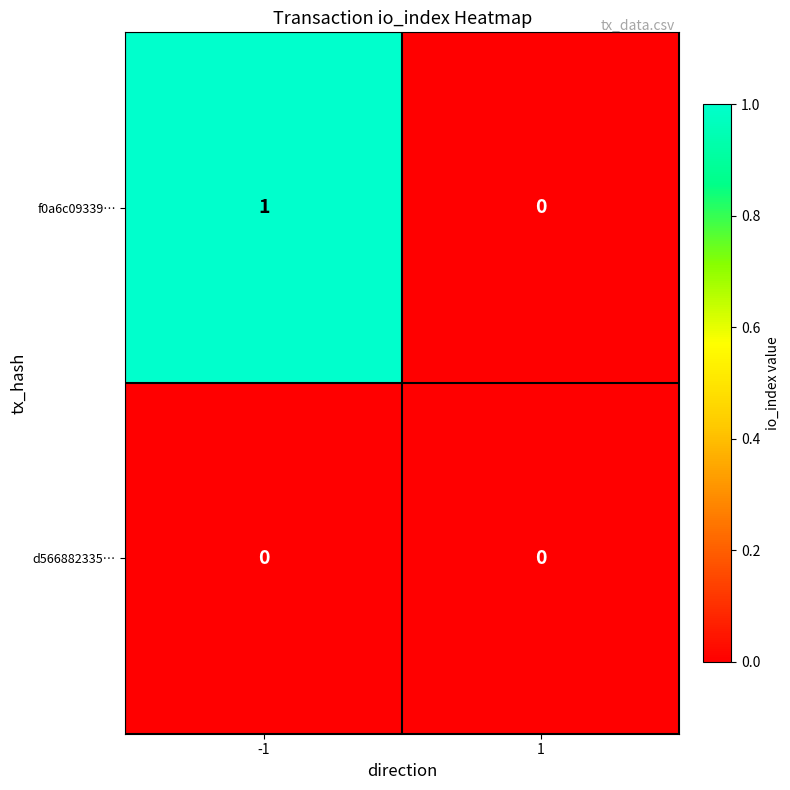

The f0a6c09339… series shows 1 at 1. True or false?

False